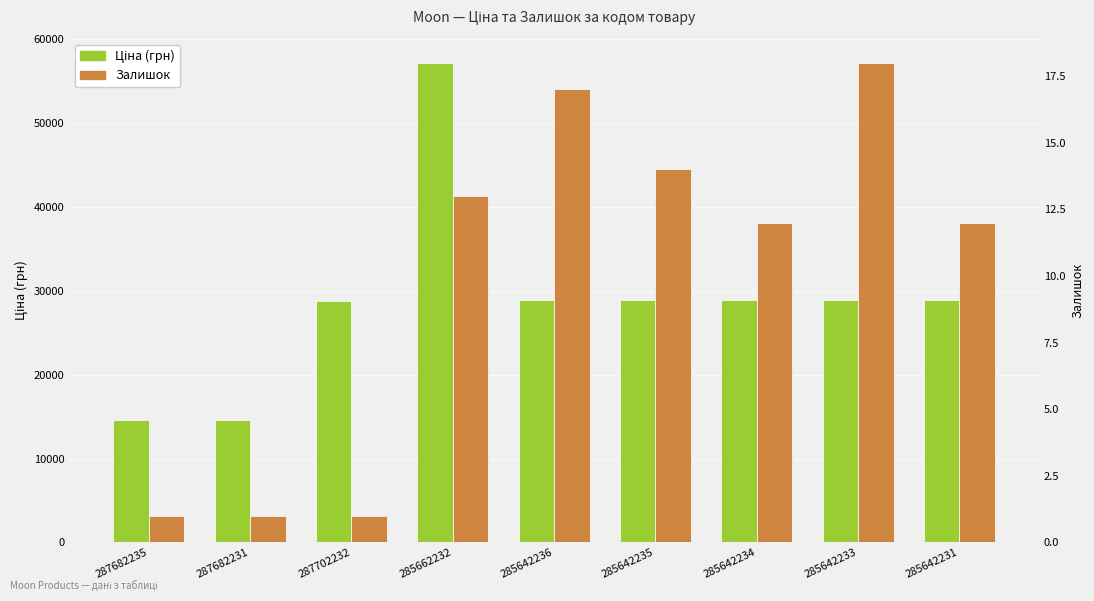

What is the difference between the highest and lowest values at 285642236?

28873.3